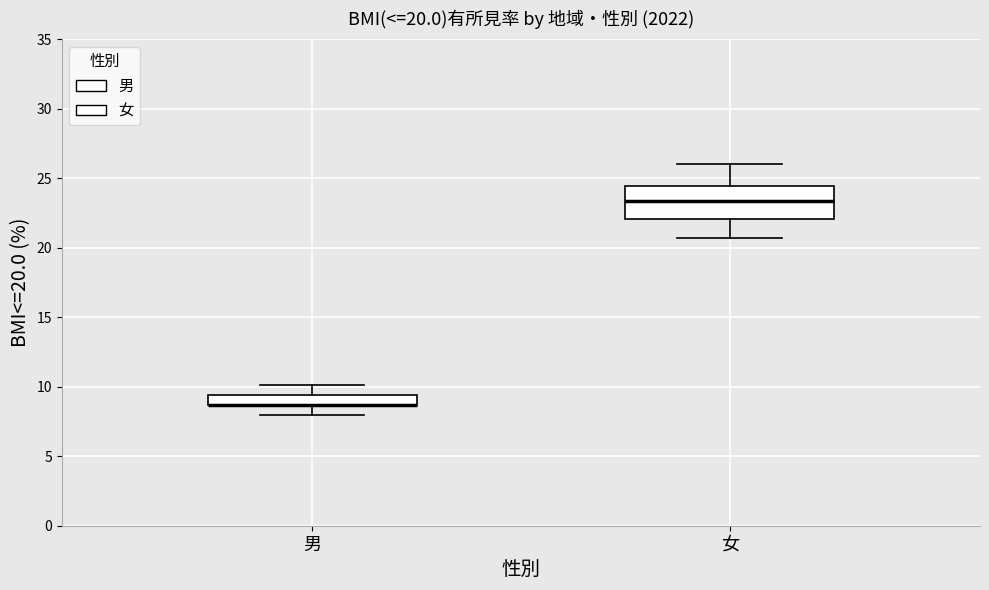

Comparing the boxes themselves (not the whiskers), which one is the tallest?

女